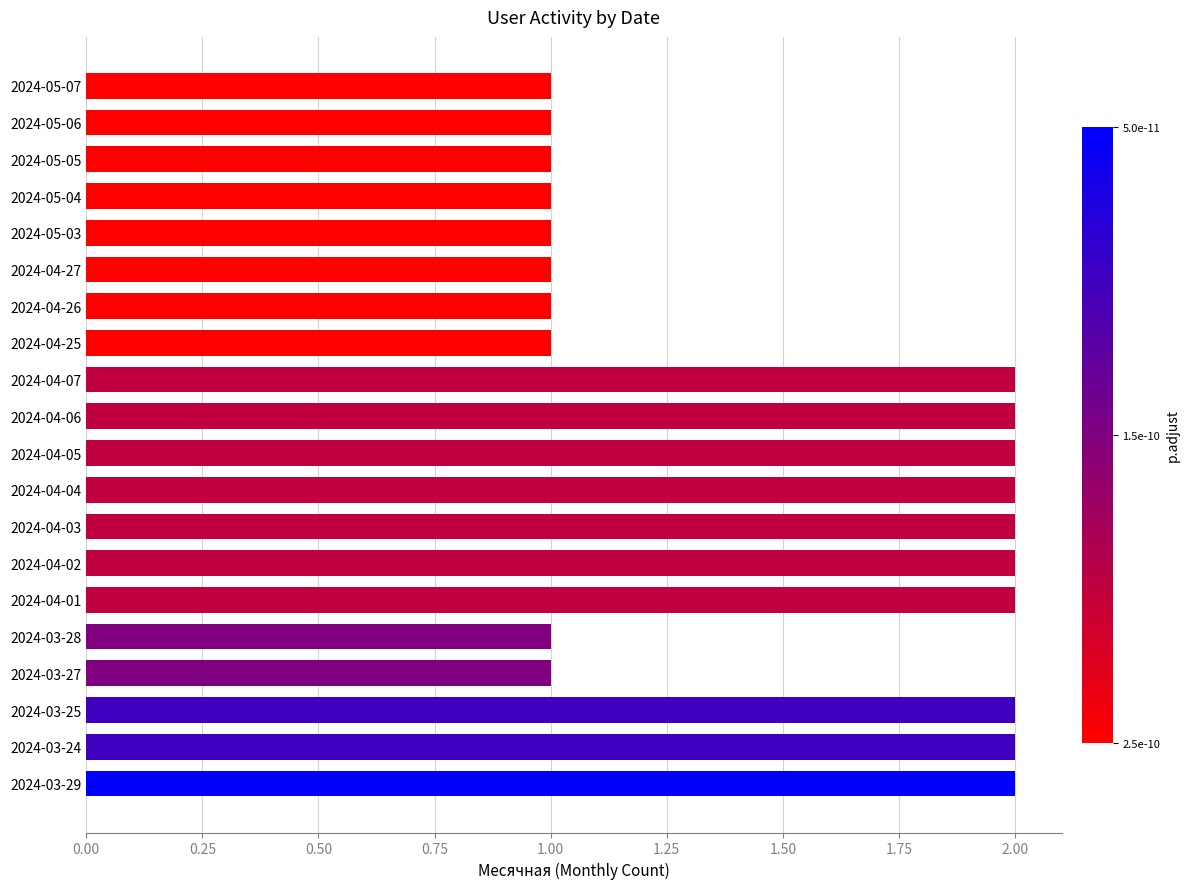

What is the ratio of the value at 2024-05-03 to the value at 2024-04-26?

1.0